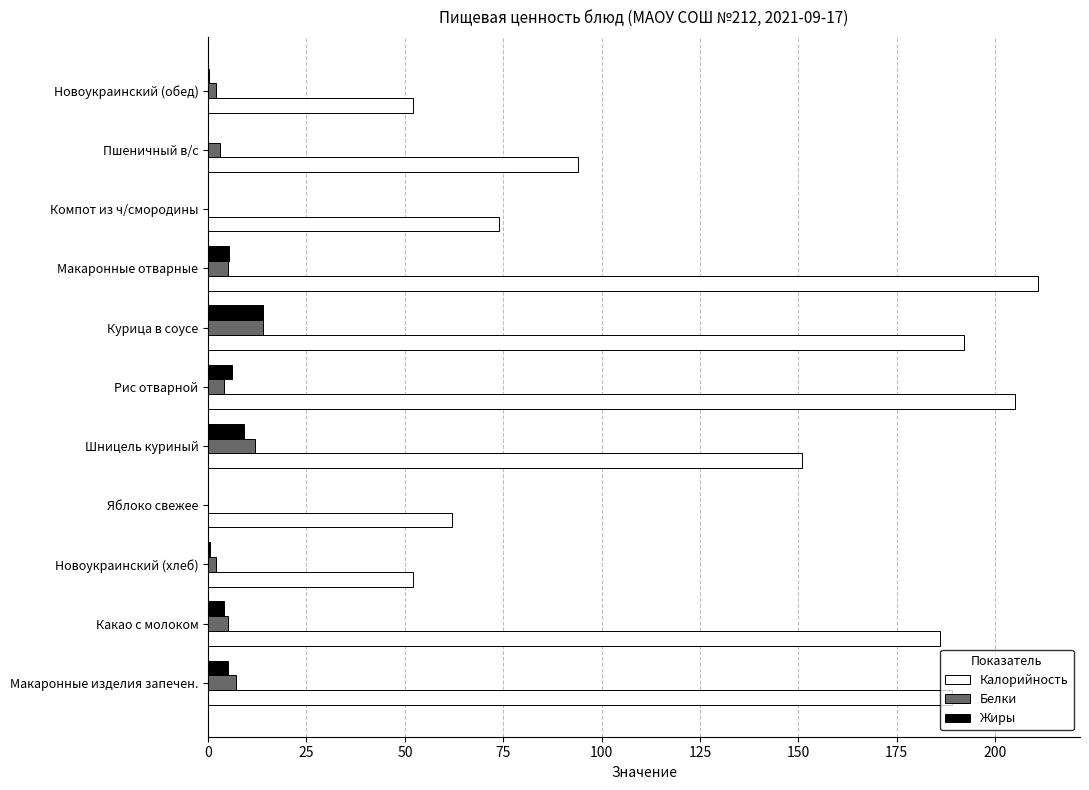

How many distinct data groups are displayed?

3